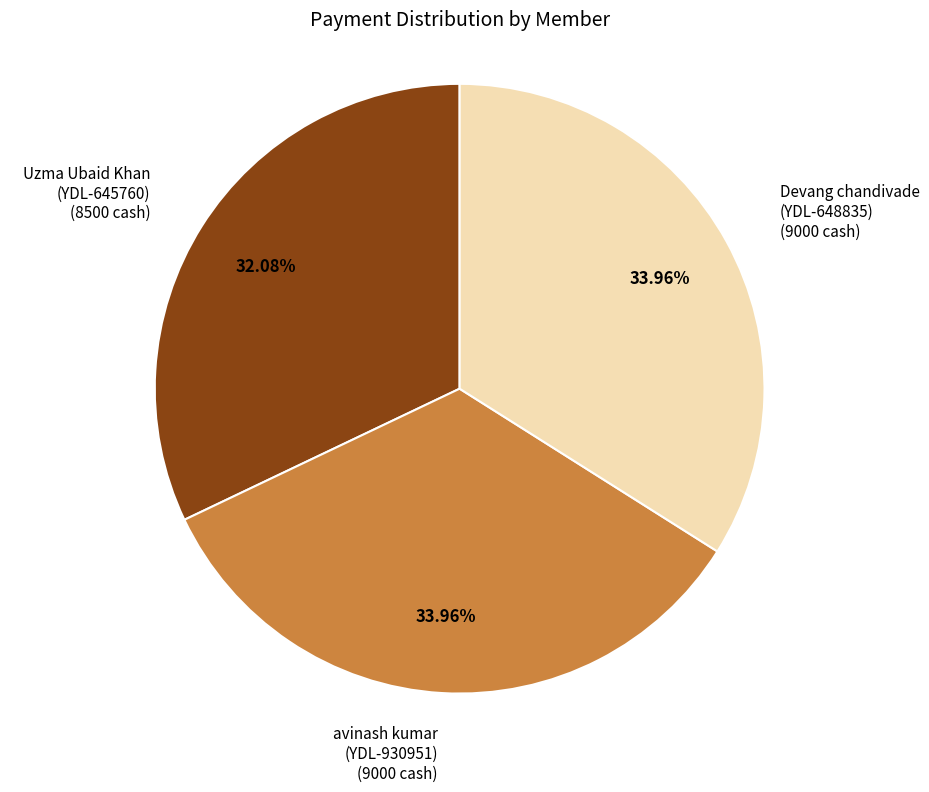

Is there any slice that represents more than half of the pie?

No